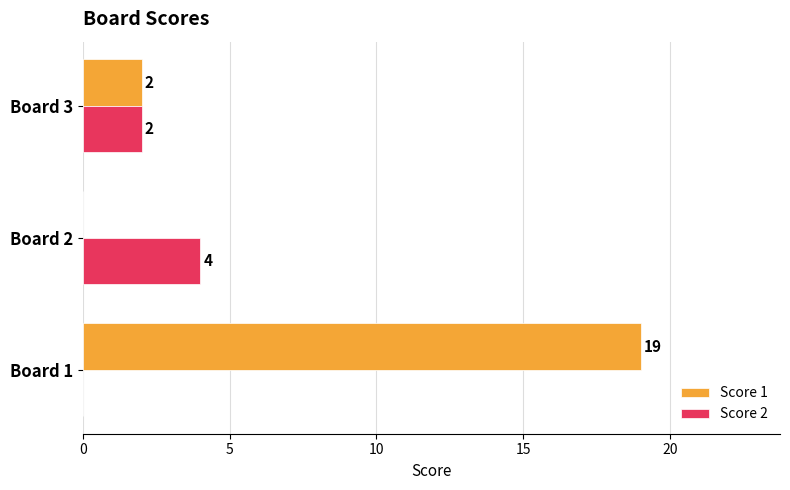

Which series has the largest total across all categories?

Score 1